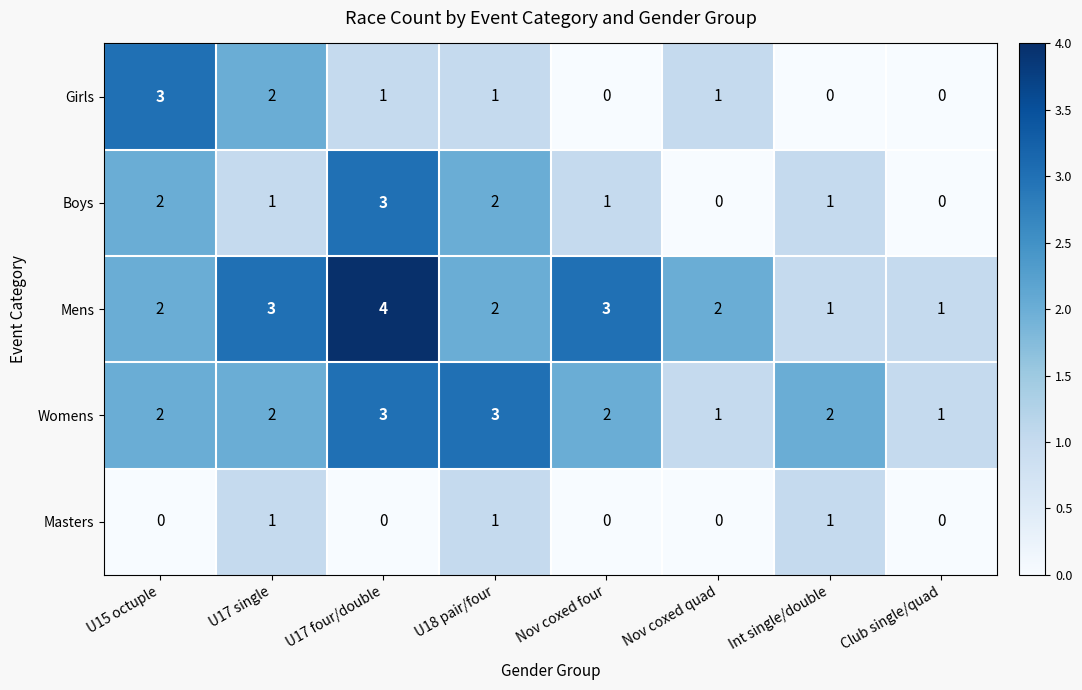

Count the number of data series in this chart.

5